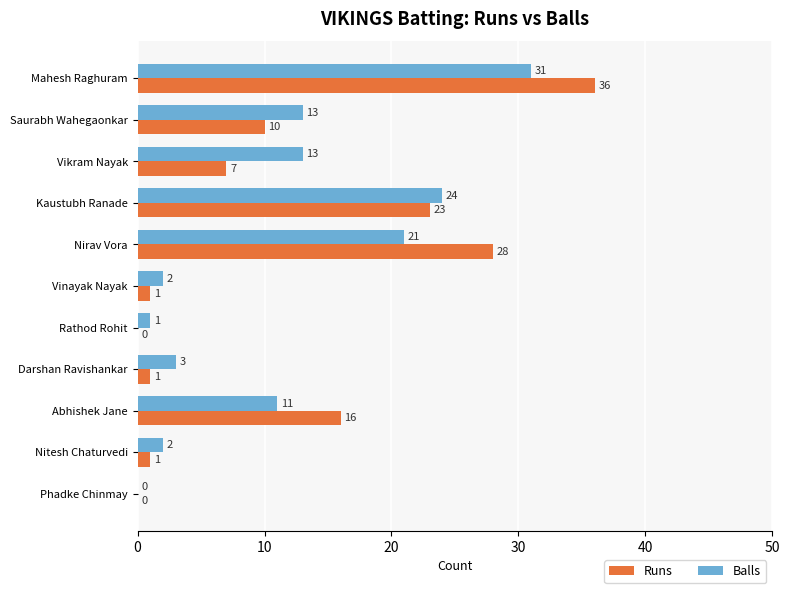

Between Kaustubh Ranade and Darshan Ravishankar, which series saw the biggest shift?

Runs